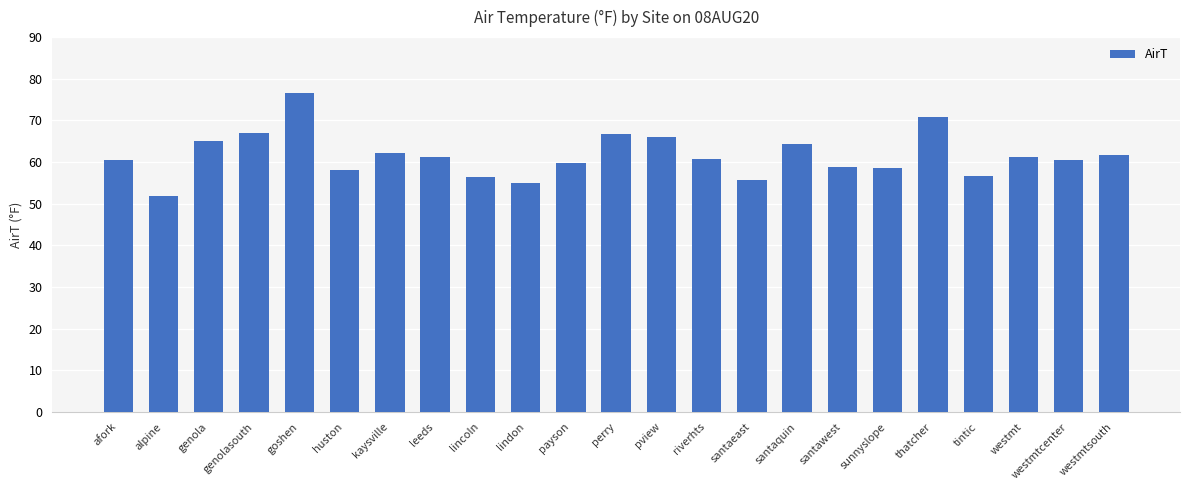

What is the label of the 14th bar from the right?

lindon